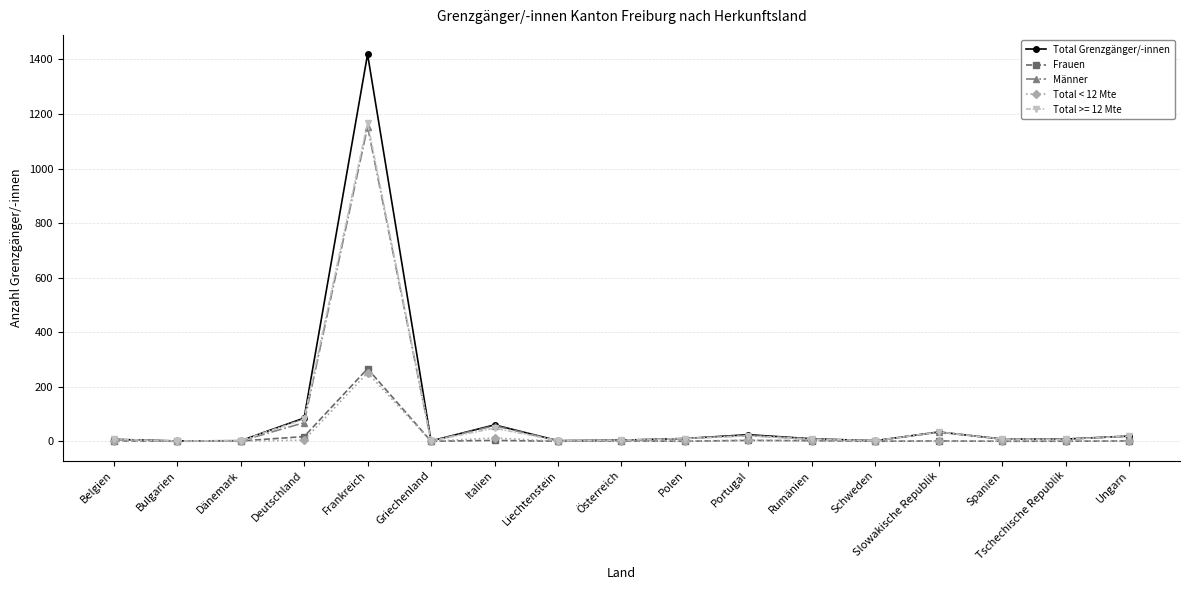

Between Frankreich and Italien, which series saw the biggest shift?

Total Grenzgänger/-innen